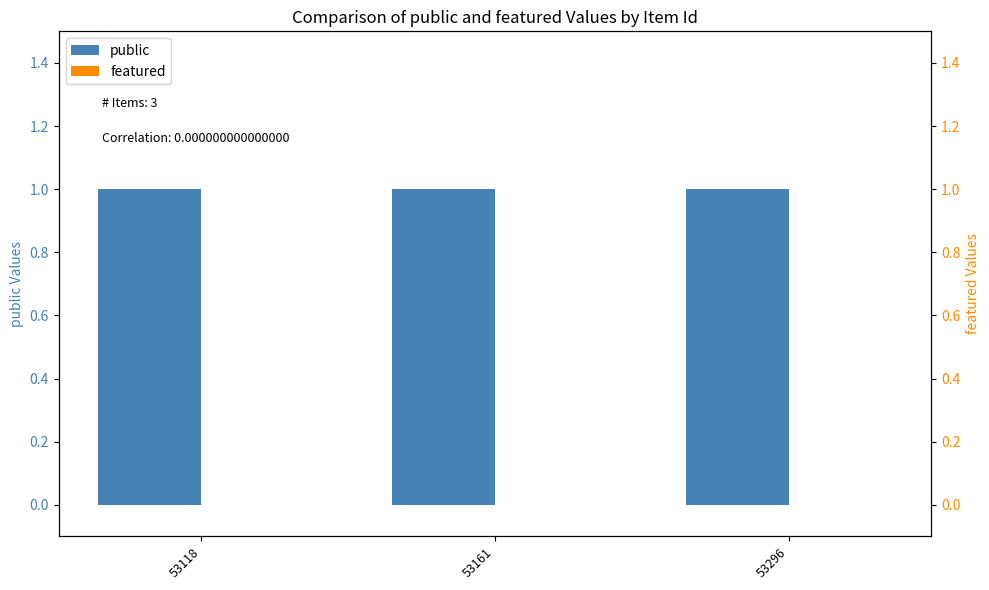

Where is public nearest to the value 1?

53118